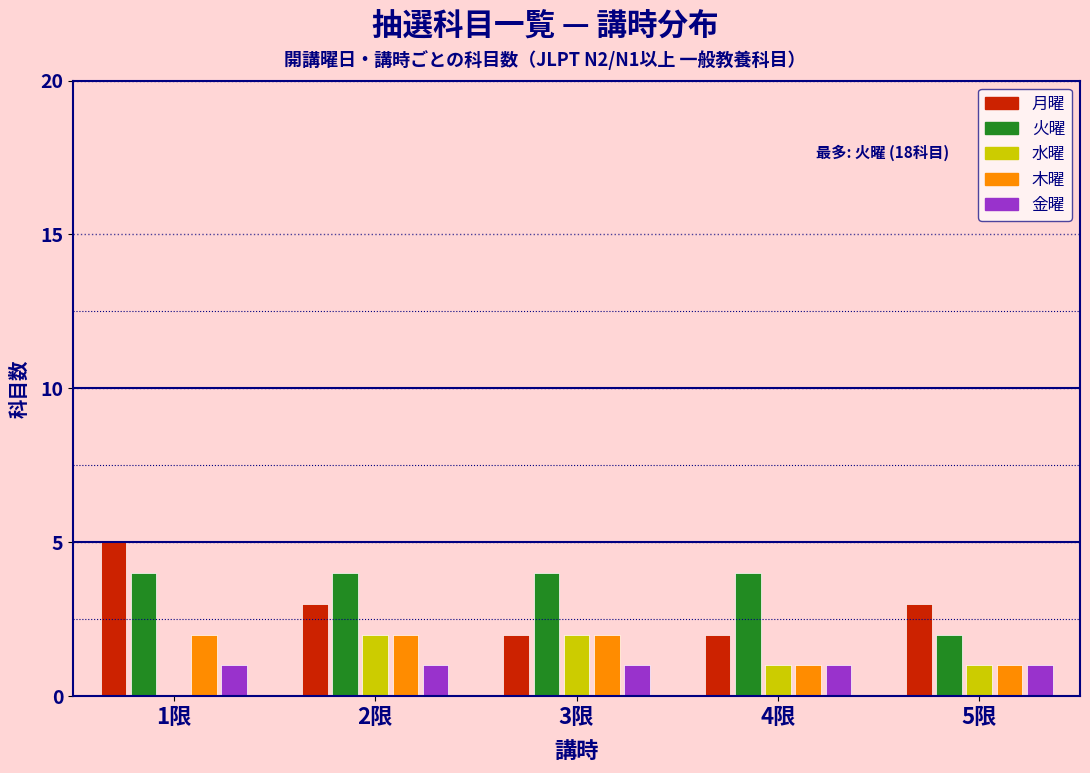

Reading left to right, extract all data points from this chart.

月曜: 1限=5	2限=3	3限=2	4限=2	5限=3
火曜: 1限=4	2限=4	3限=4	4限=4	5限=2
水曜: 1限=0	2限=2	3限=2	4限=1	5限=1
木曜: 1限=2	2限=2	3限=2	4限=1	5限=1
金曜: 1限=1	2限=1	3限=1	4限=1	5限=1